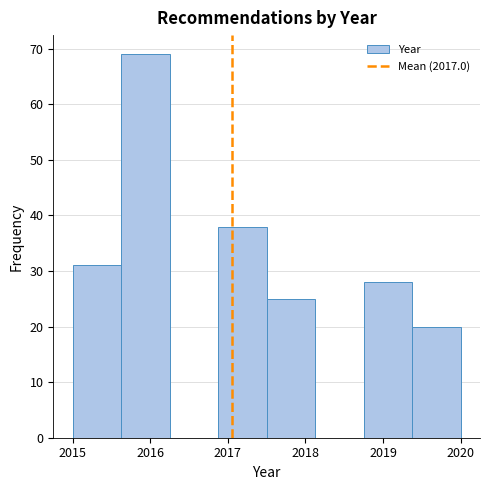

Which range on the x-axis has the tallest bar?

2015.6 to 2016.3